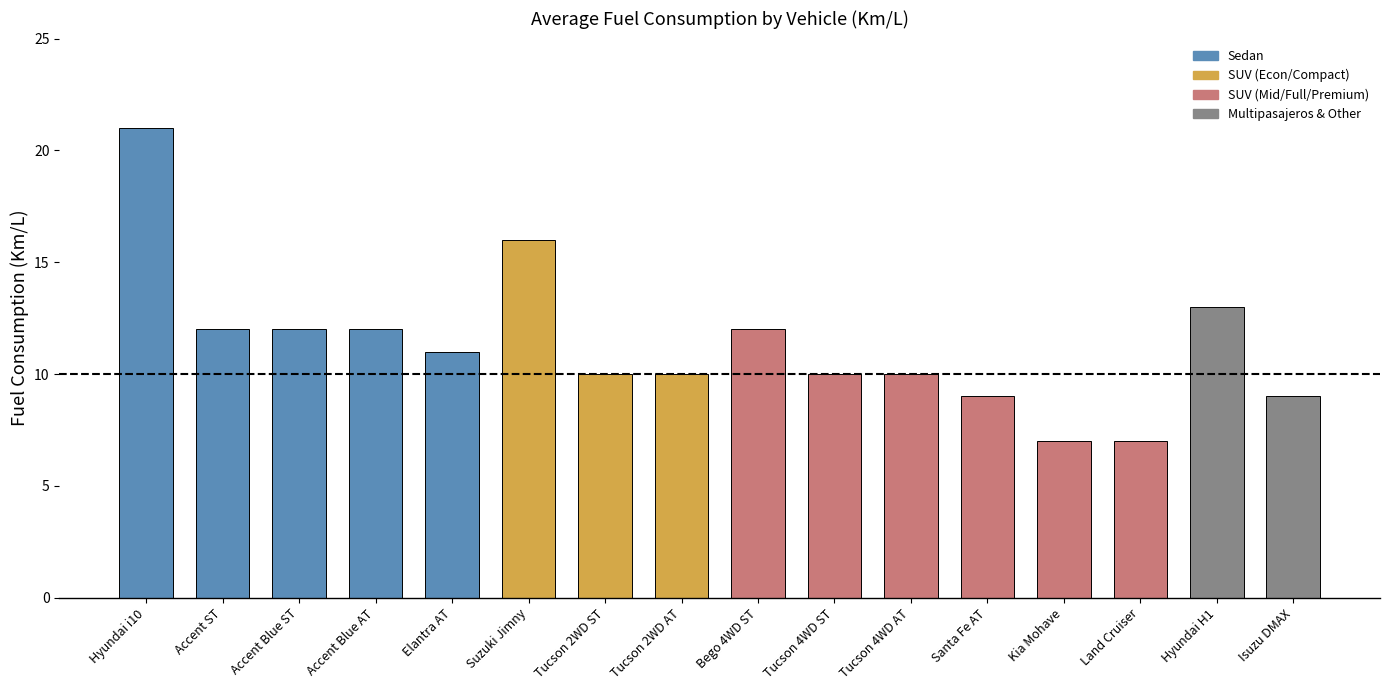

What is the difference between the maximum and minimum values?

14